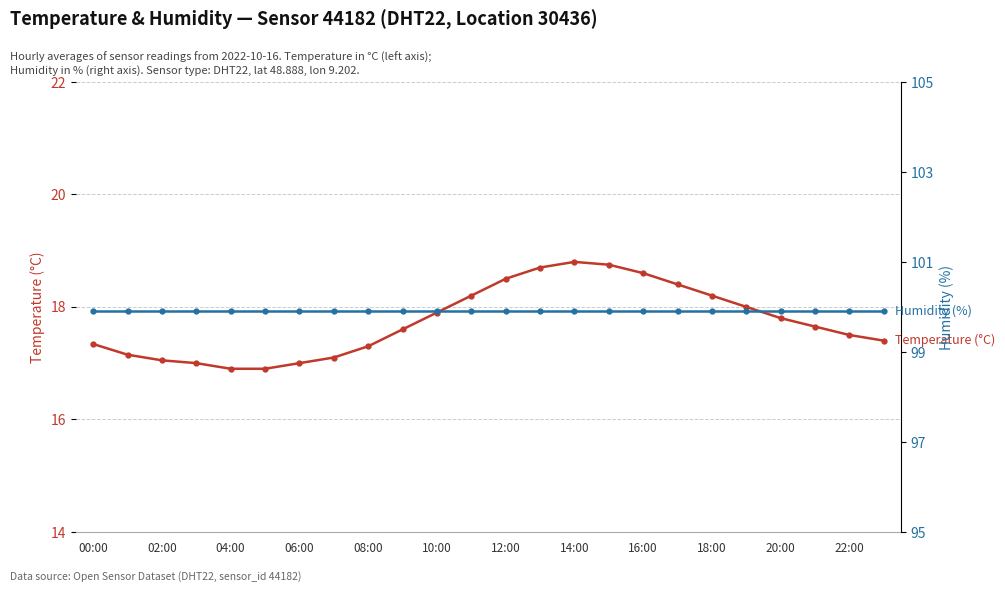

What is the label of the 3rd point from the right?

21